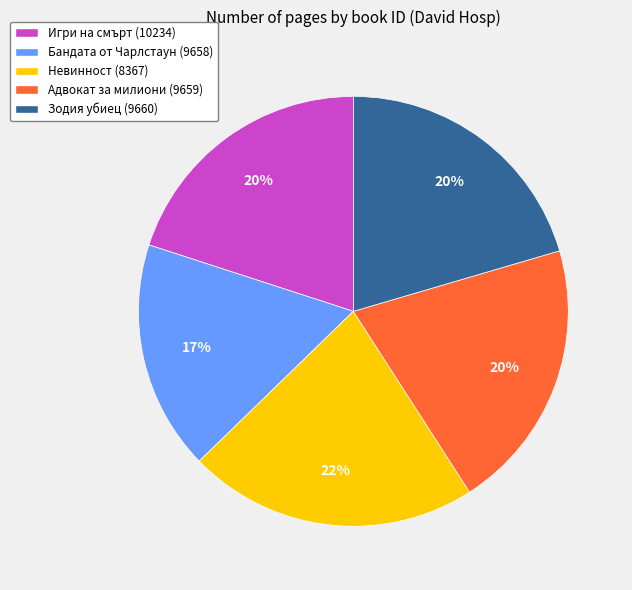

To the nearest percent, what is the average slice percentage?

20%